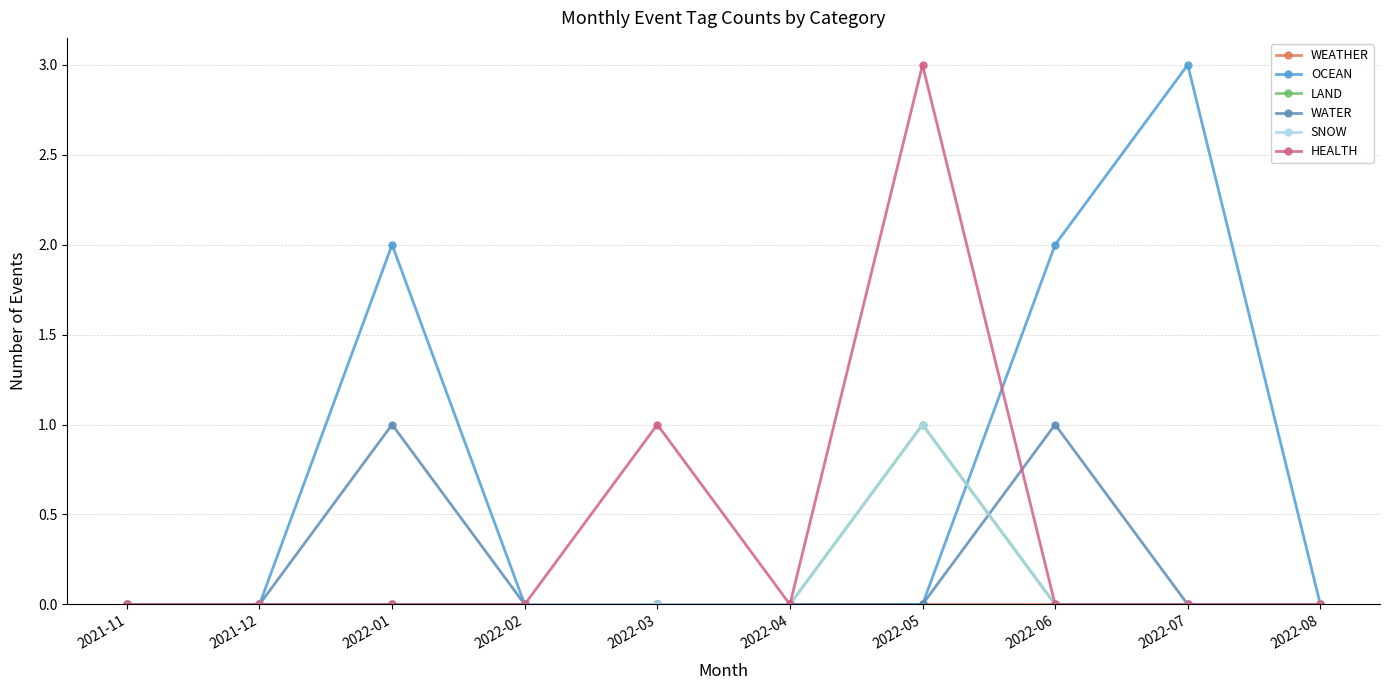

Does the chart have visible grid lines?

Yes